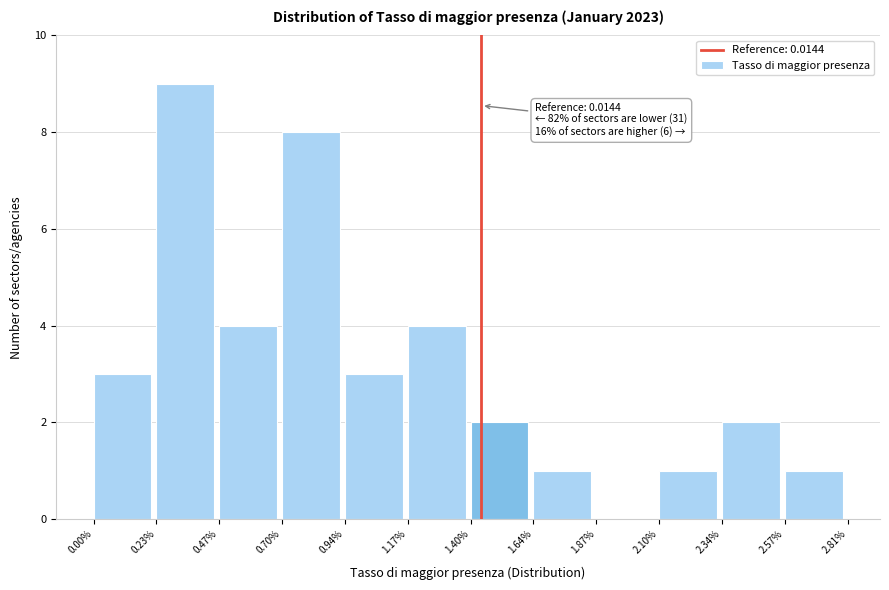

Reading right to left, extract all data points from this chart.

2.57%=1	2.34%=2	2.10%=1	1.87%=0	1.64%=1	1.40%=2	1.17%=4	0.94%=3	0.70%=8	0.47%=4	0.23%=9	0.00%=3